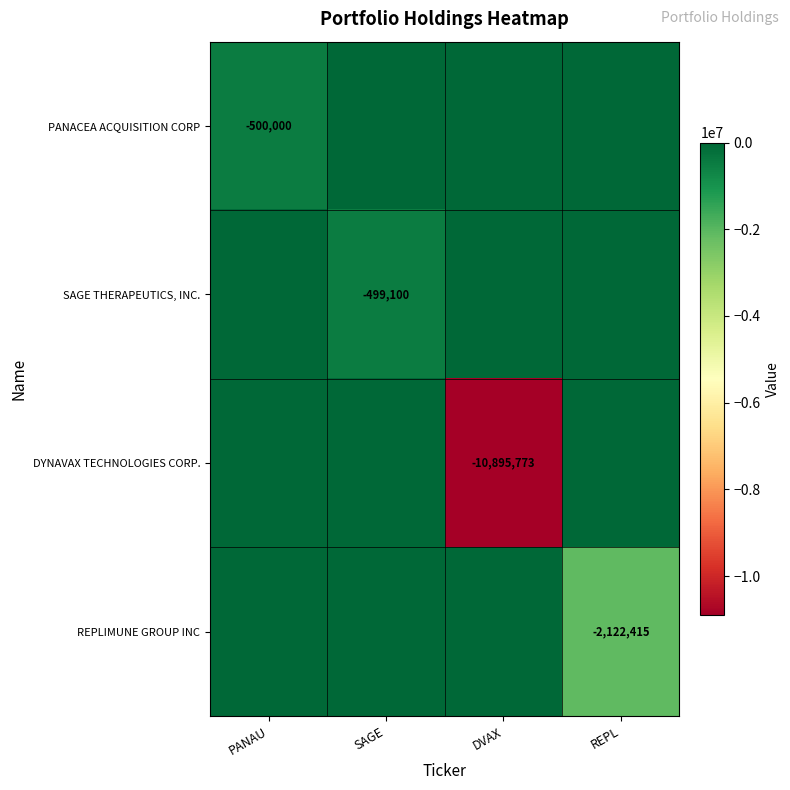

The value of REPLIMUNE GROUP INC at REPL is -872168. True or false?

False